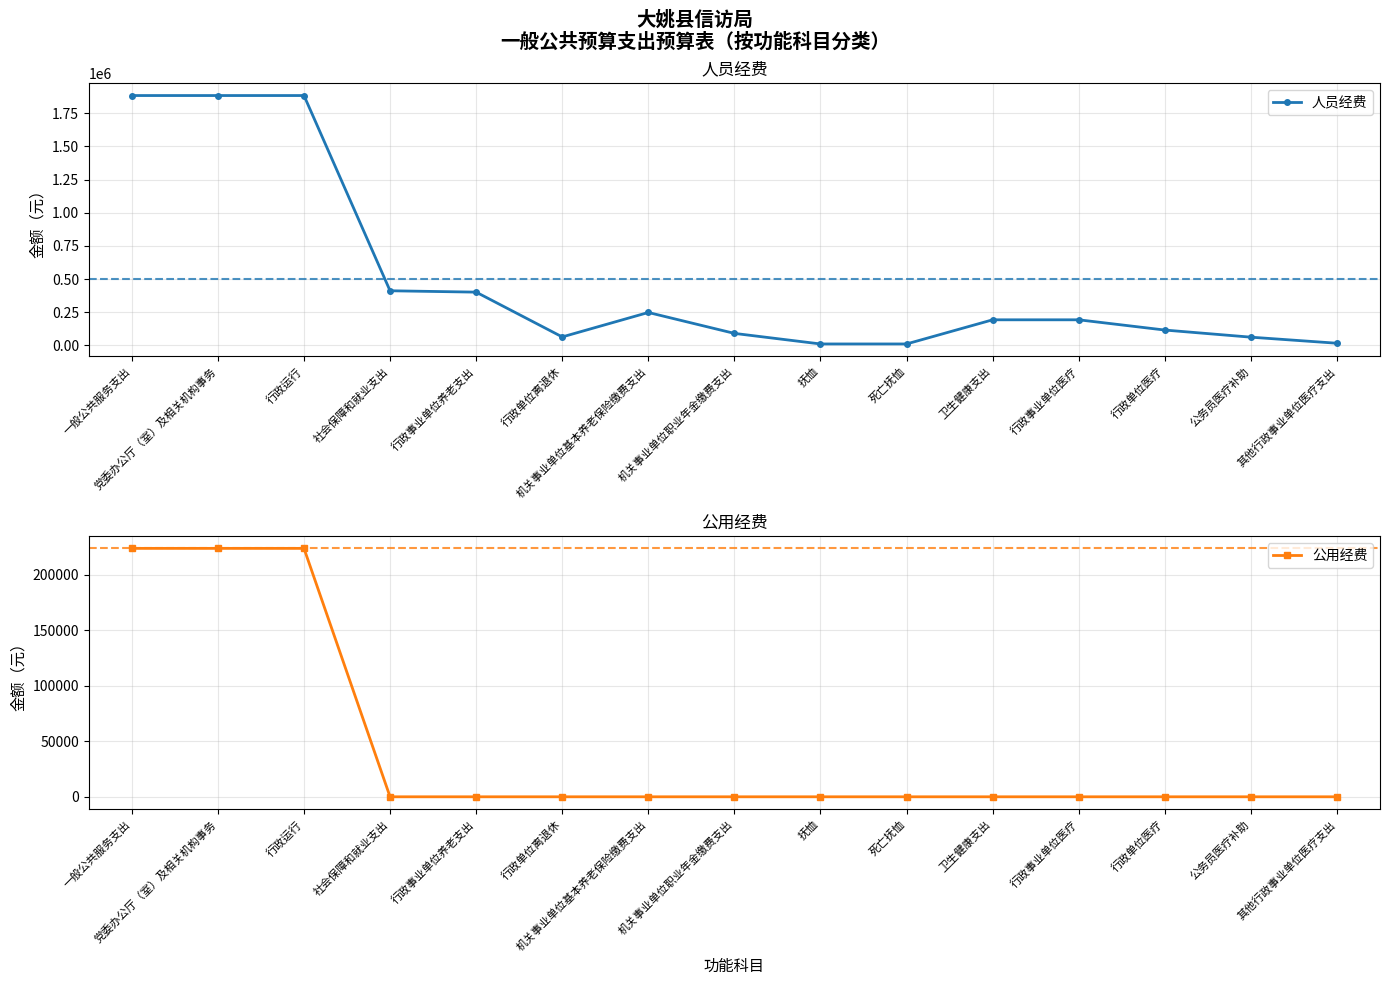

True or false: 人员经费 has a value of 17926 at 行政单位离退休.

False